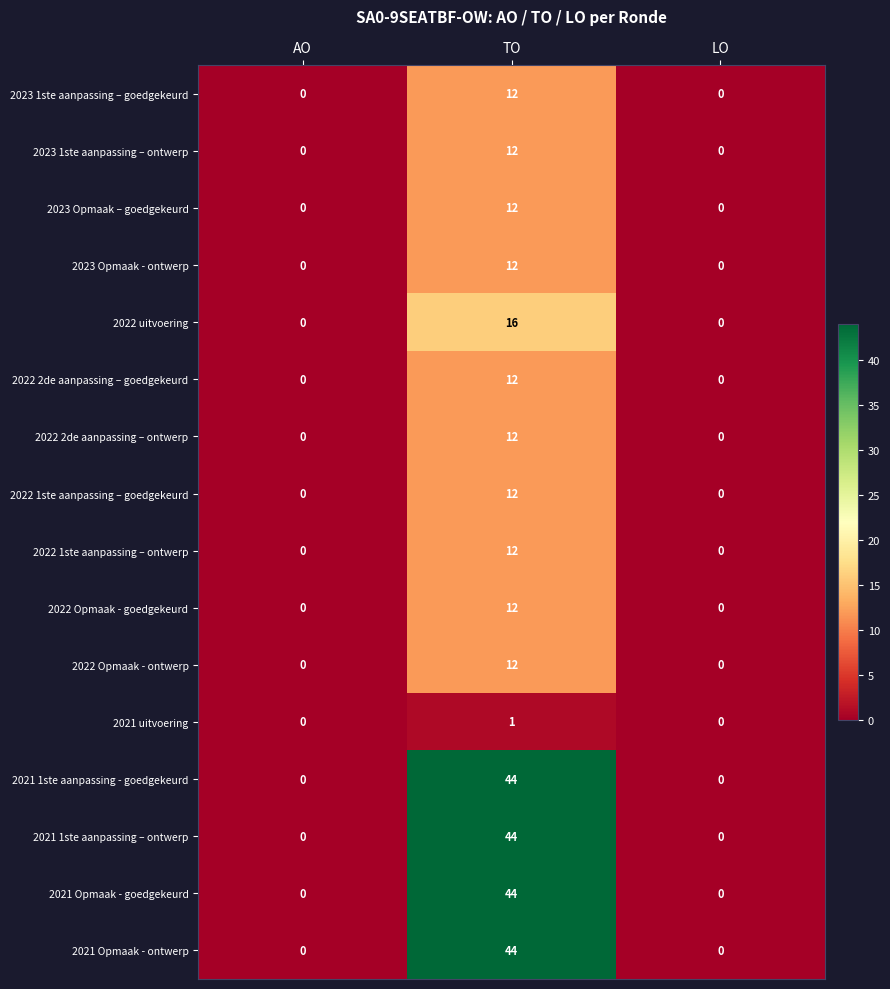

How many positive values does the 2022 1ste aanpassing – ontwerp series have?

1